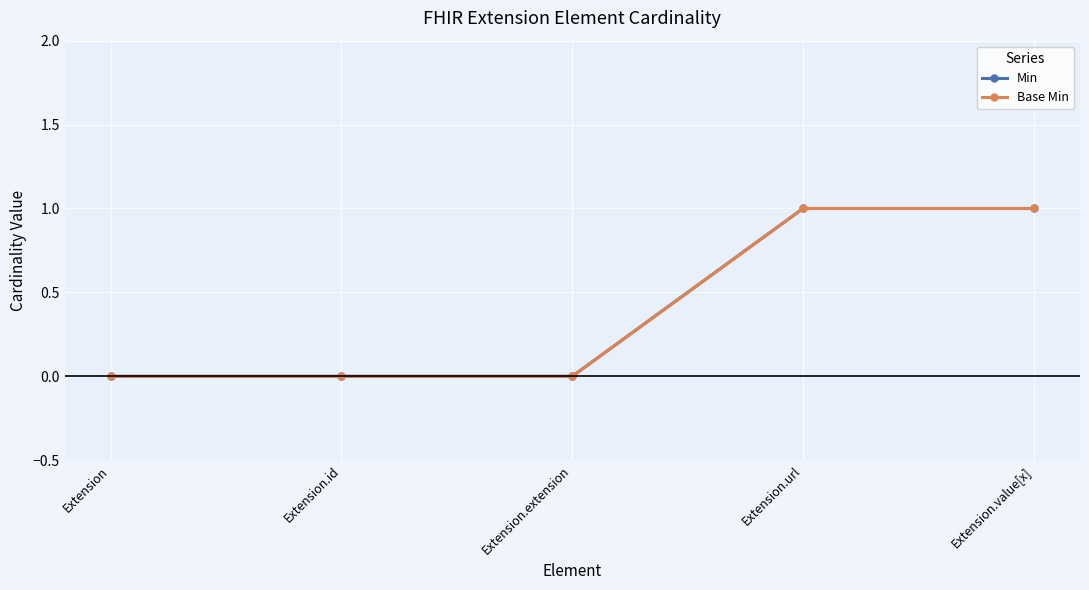

What is the total value across all series at Extension.url?

2